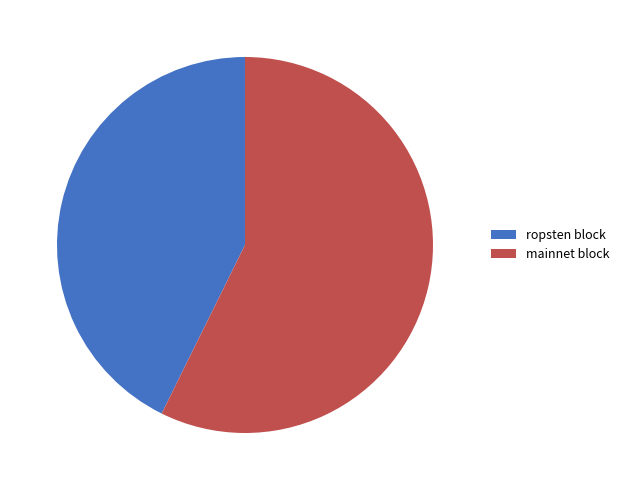

What is the largest slice in the pie chart?

mainnet block